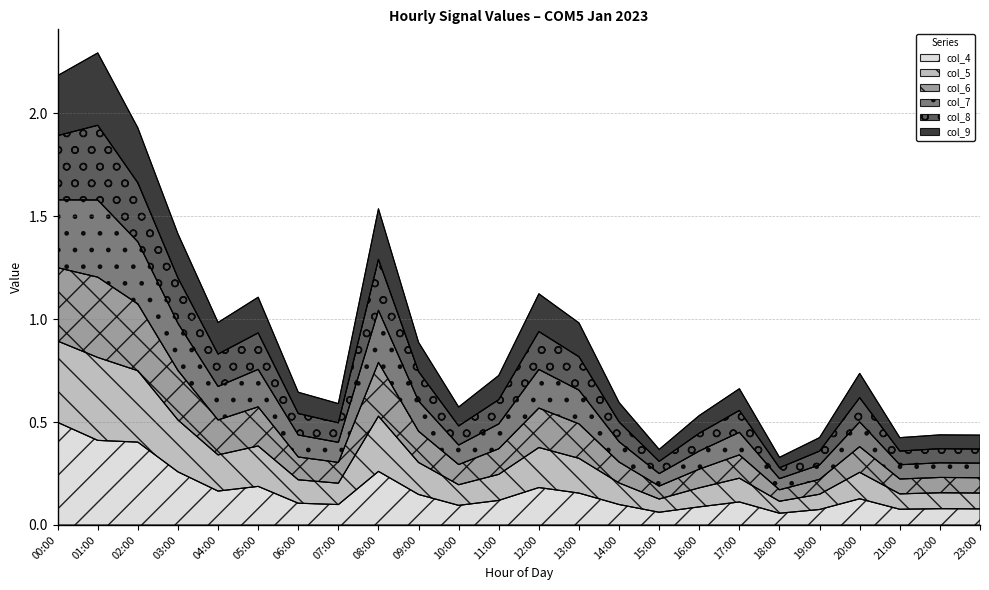

The col_4 series shows 0.1 at 22:00. True or false?

True